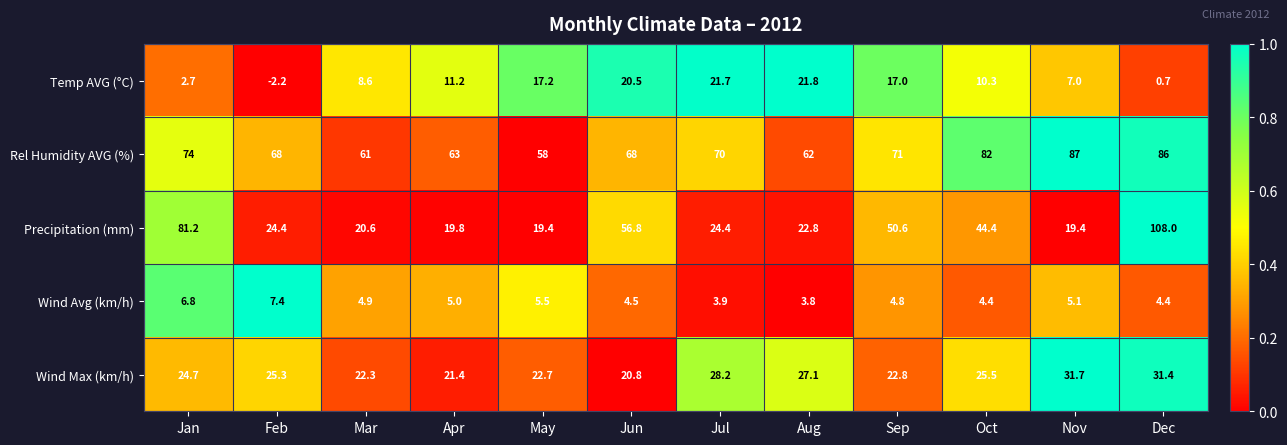

What is the maximum value shown in the chart?

108.0